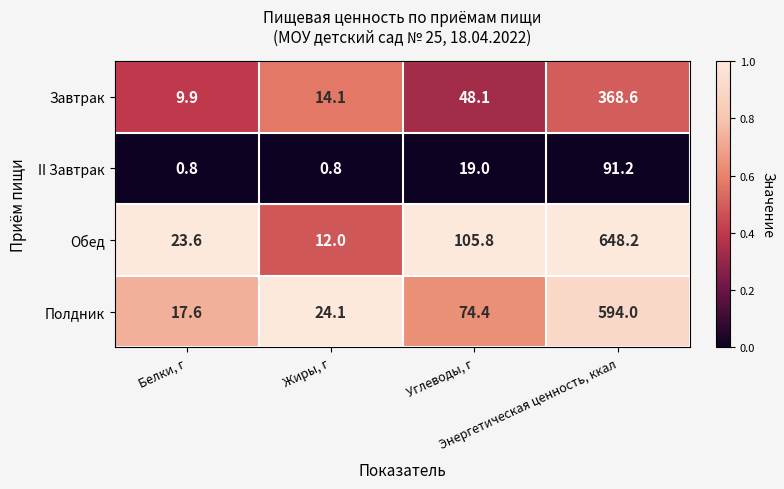

What is the sum of all Обед values?

789.6